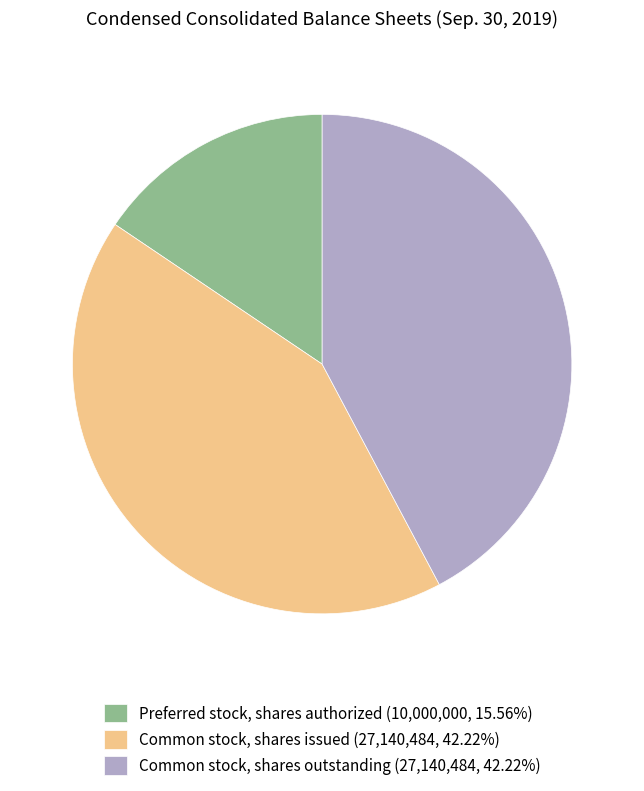

Is Preferred stock, shares authorized (10,000,000, 15.56%) the majority of the pie?

No